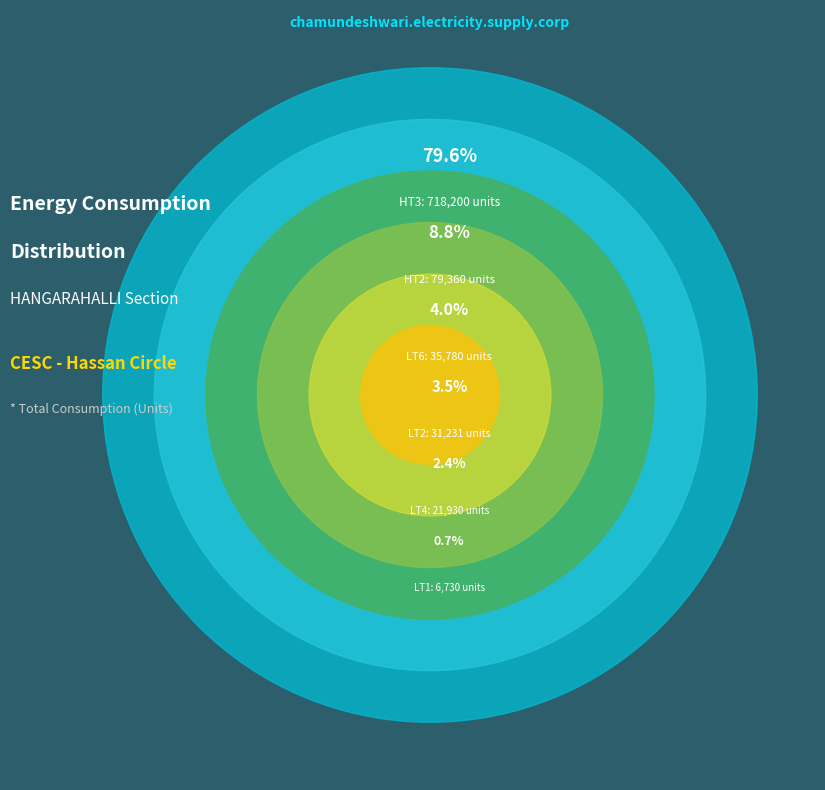

What percentage is NOT represented by LT5?

99.0%